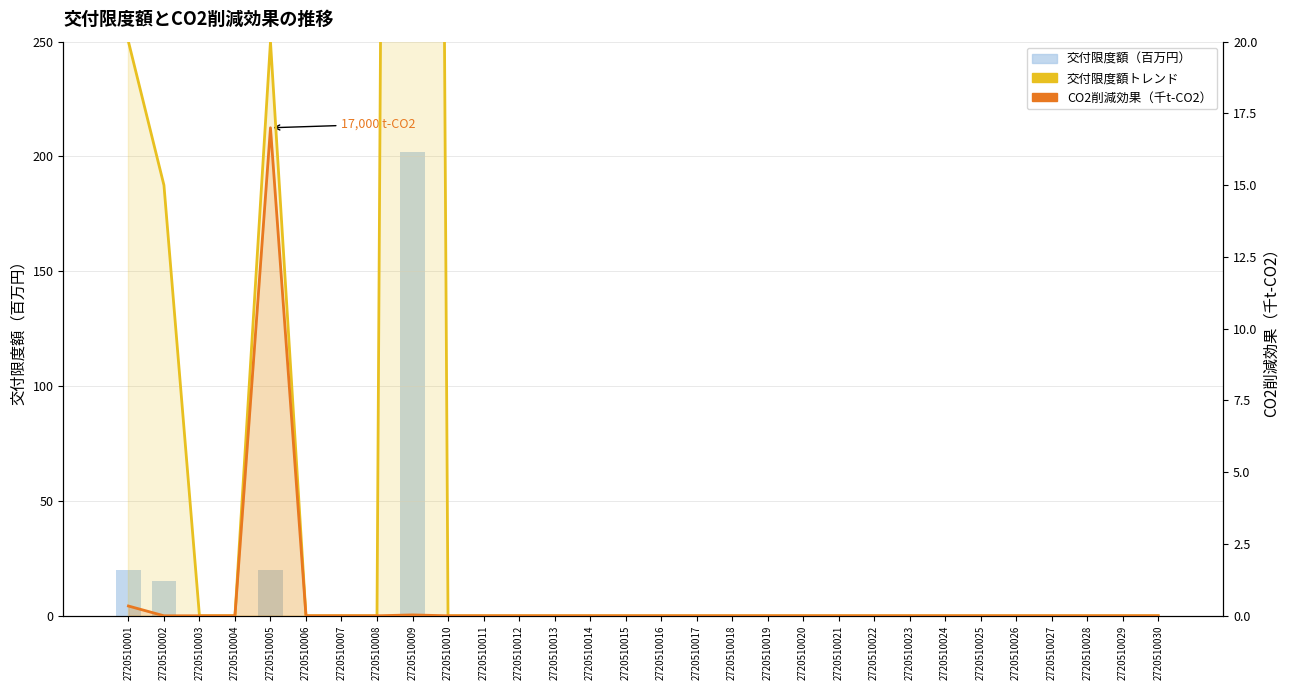

How many positive values does the 交付限度額トレンド series have?

4